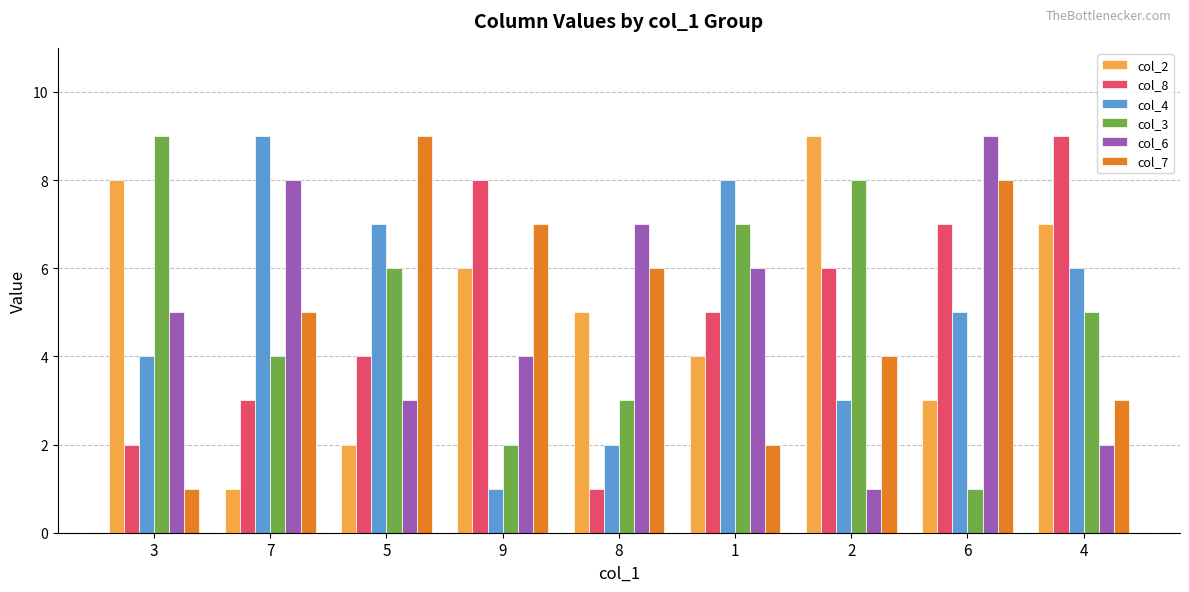

What is the difference between the col_4 values at 9 and 3?

3